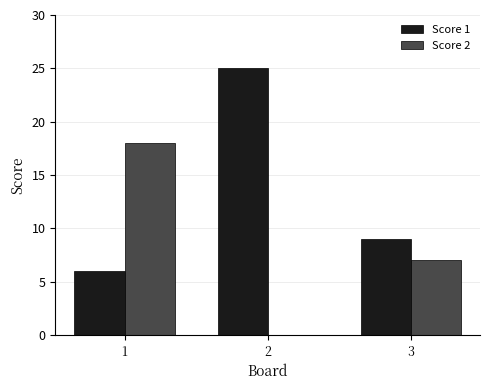

What is the maximum value shown in the chart?

25